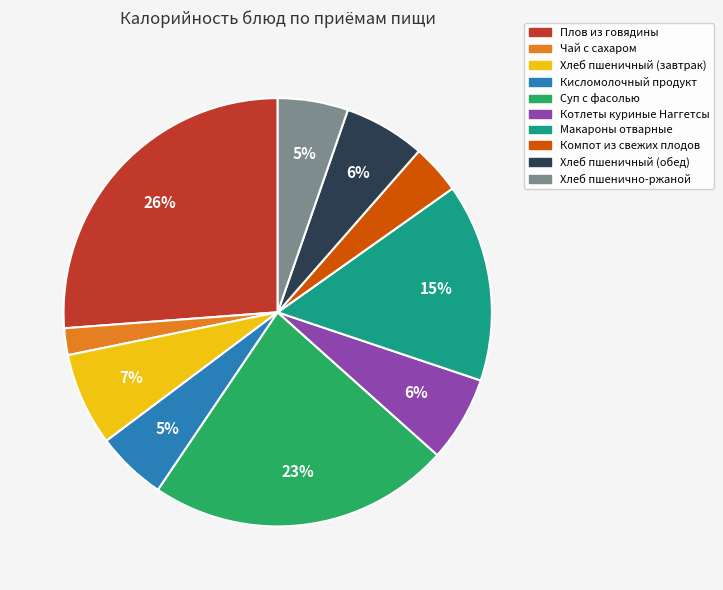

Is the sum of Плов из говядины and Чай с сахаром greater than half?

No